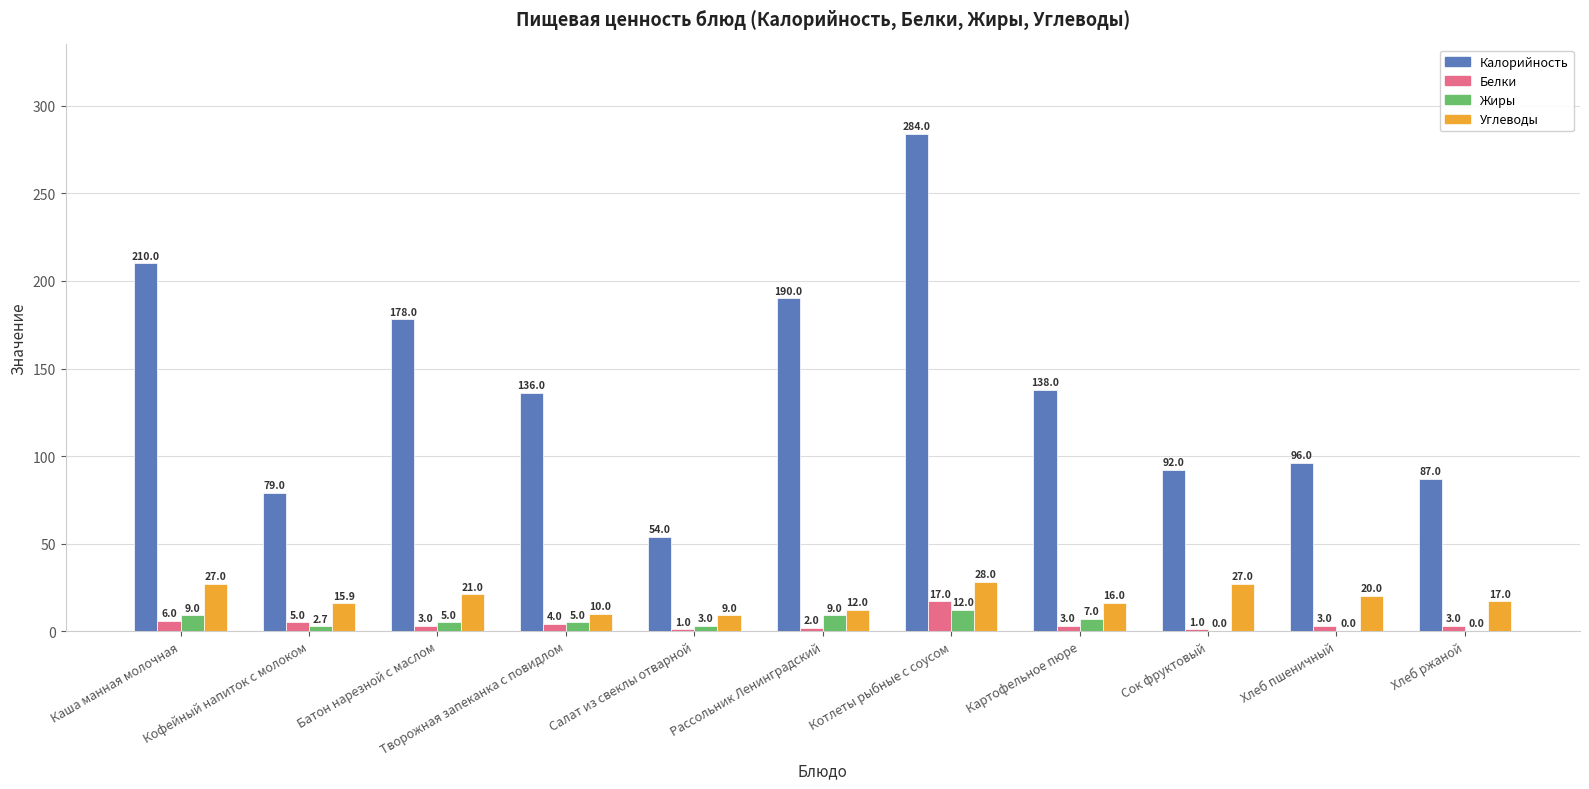

What is the difference between the Углеводы values at Кофейный напиток с молоком and Салат из свеклы отварной?

6.9